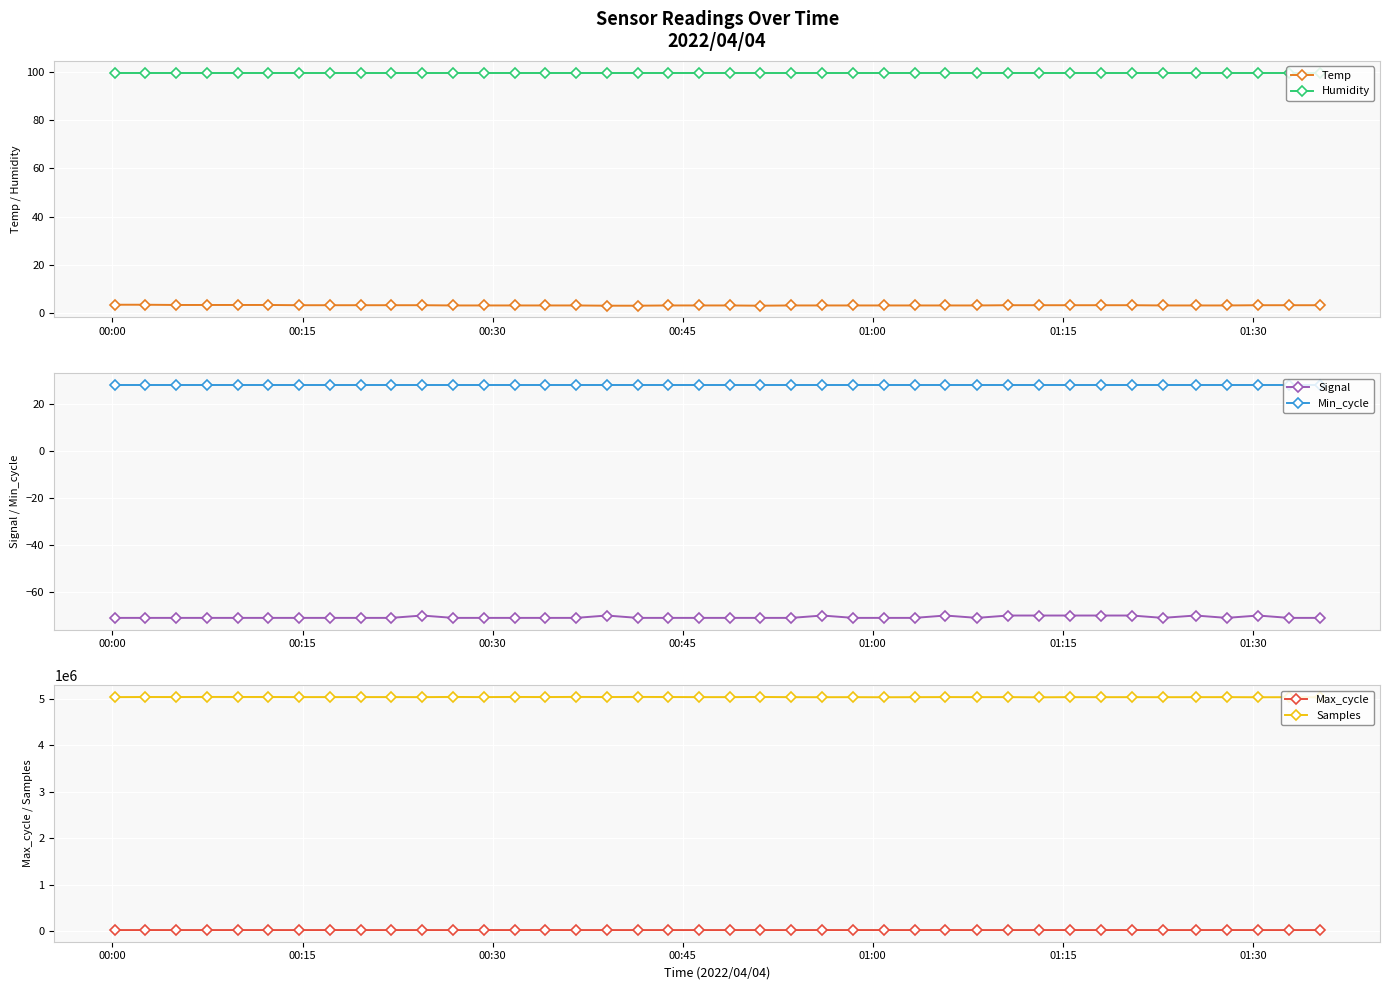

True or false: Humidity and Signal cross at least once.

False